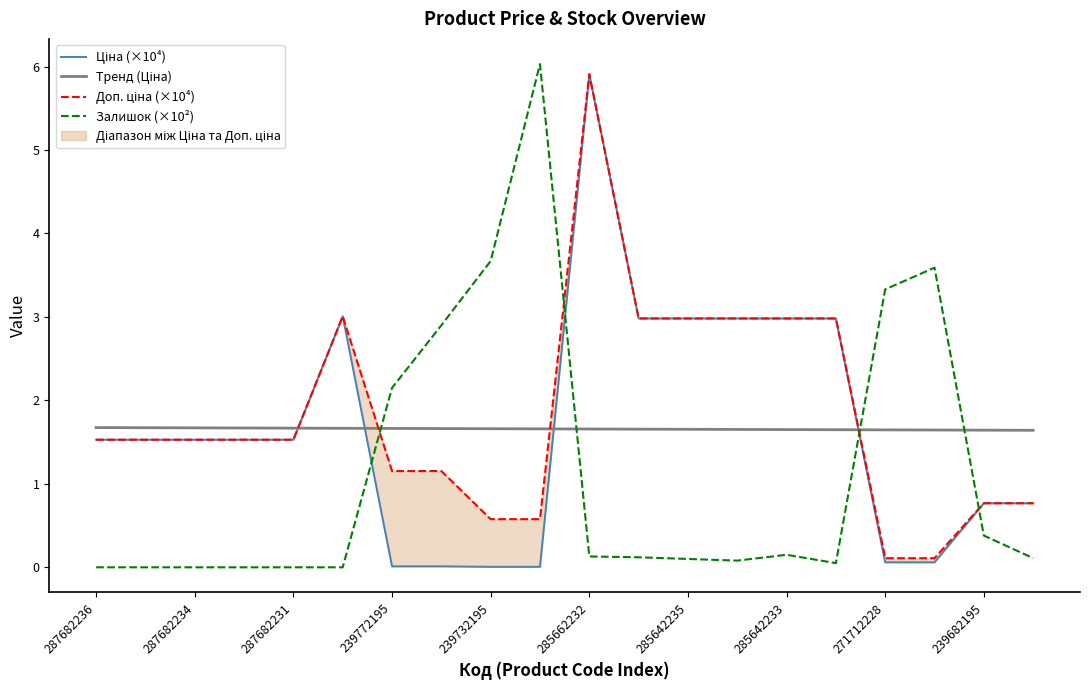

What is the highest value of the Залишок (×10²) series?

6.0